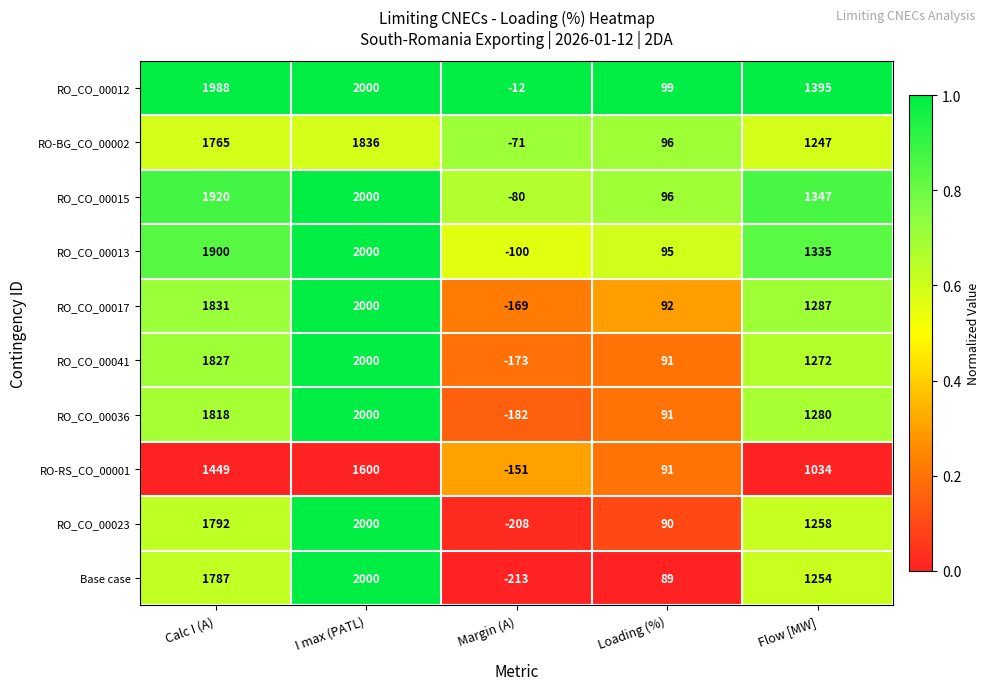

Which series has the largest total across all categories?

RO_CO_00012